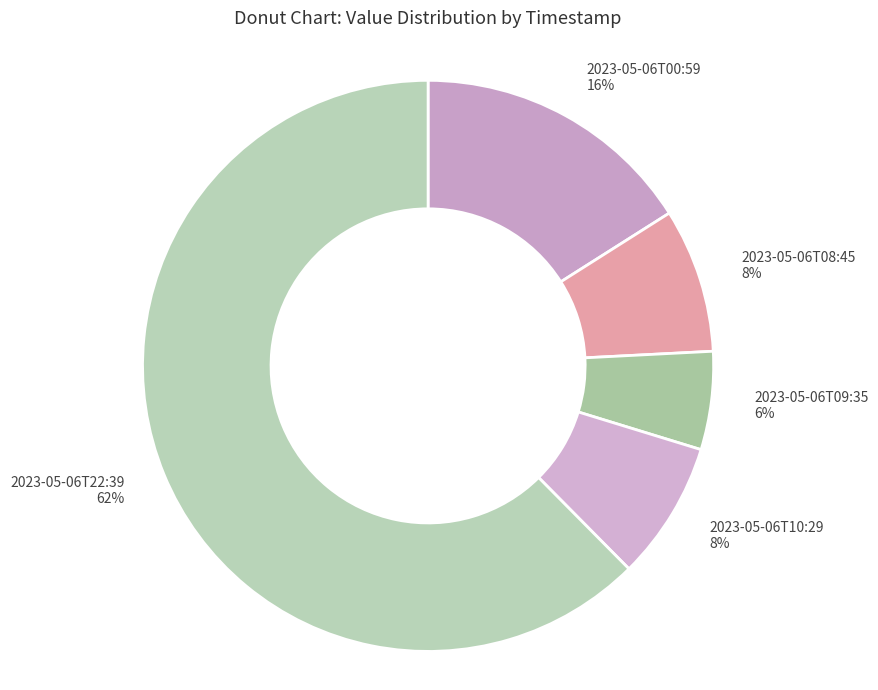

The 2023-05-06T08:45 slice represents 8% of the pie. True or false?

True